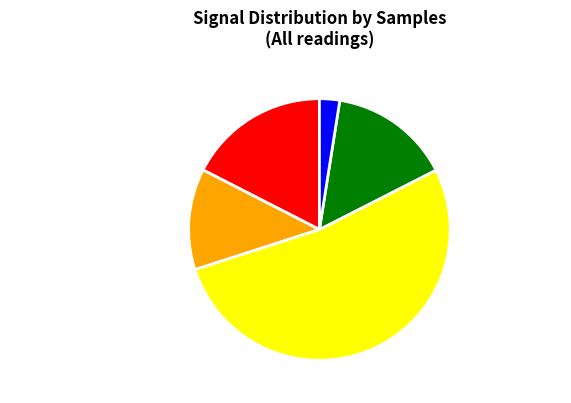

Is the sum of Medium-Strong (-74 to -74) and Medium-Weak (-76 to -76) greater than half?

No